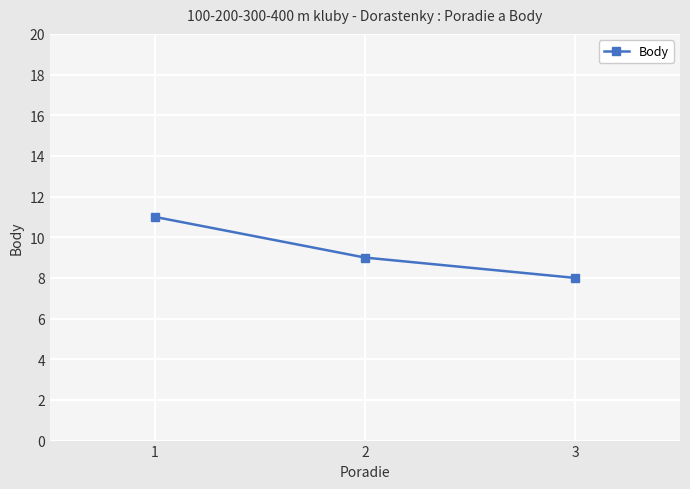

Read the value at 3.

8